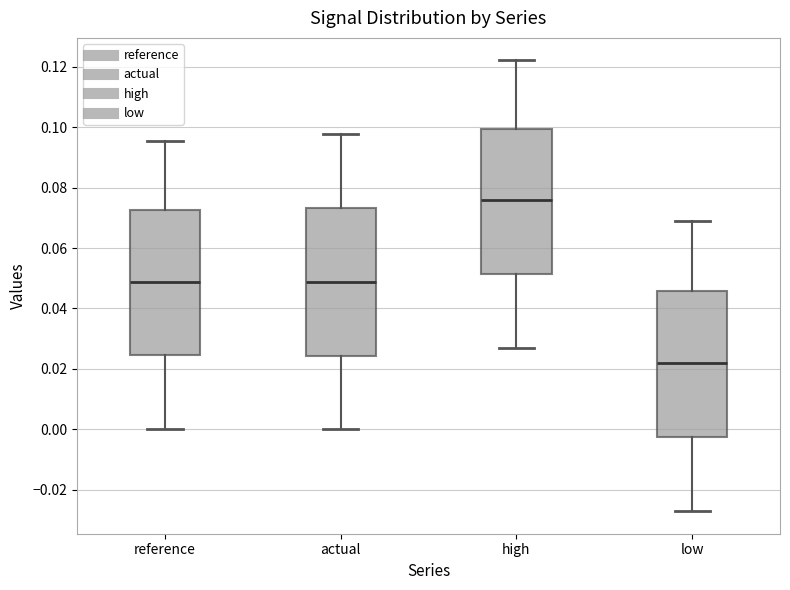

Where does the upper whisker of the box for low end on the y-axis? The values are not printed on the chart, so give them approximately, as read against the axis.

0.068